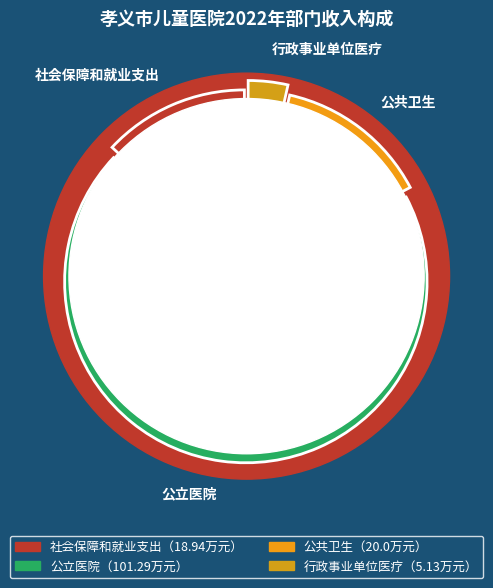

To the nearest percent, what is the difference between the largest and smallest slice percentages?

66%